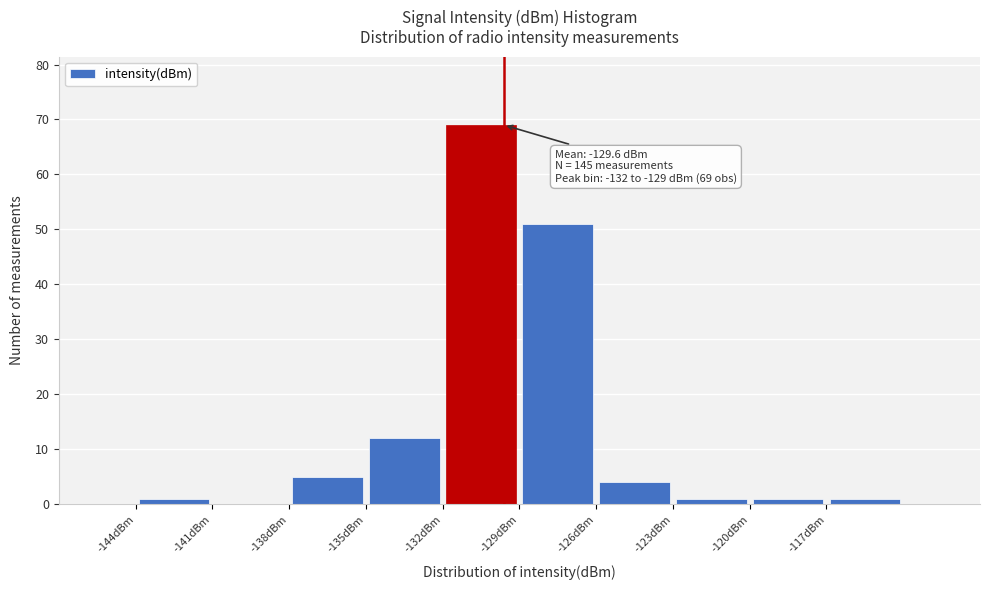

Which range on the x-axis has the tallest bar?

-132 to -129